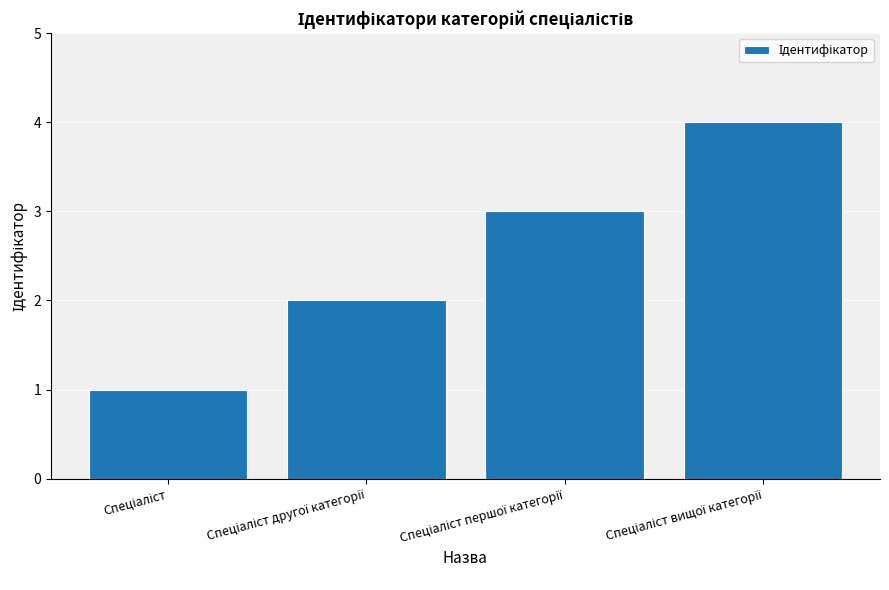

What is the maximum value shown in the chart?

4